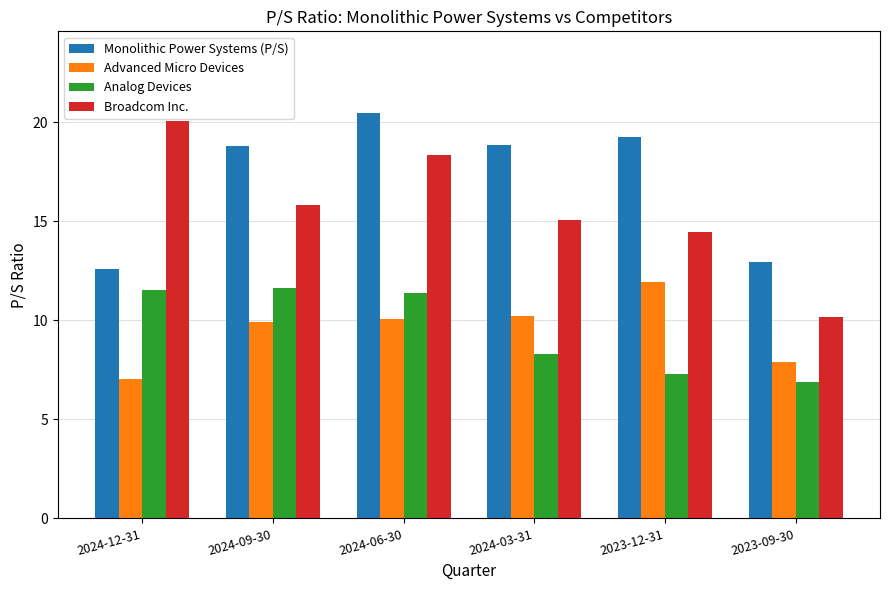

What is the average value of the Monolithic Power Systems (P/S) series?

17.1